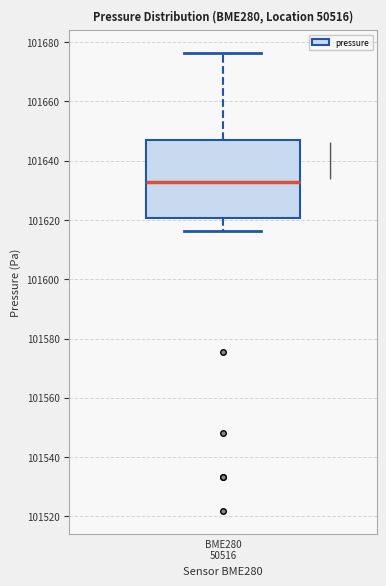

Transcribe this box plot: give where the median line is, the range the box spans, and where the two whiskers end, as read against the y-axis. The values are not printed on the chart, so give them approximately, as read against the axis.

median 101632, box 101620 to 101646, whiskers 101616 to 101676